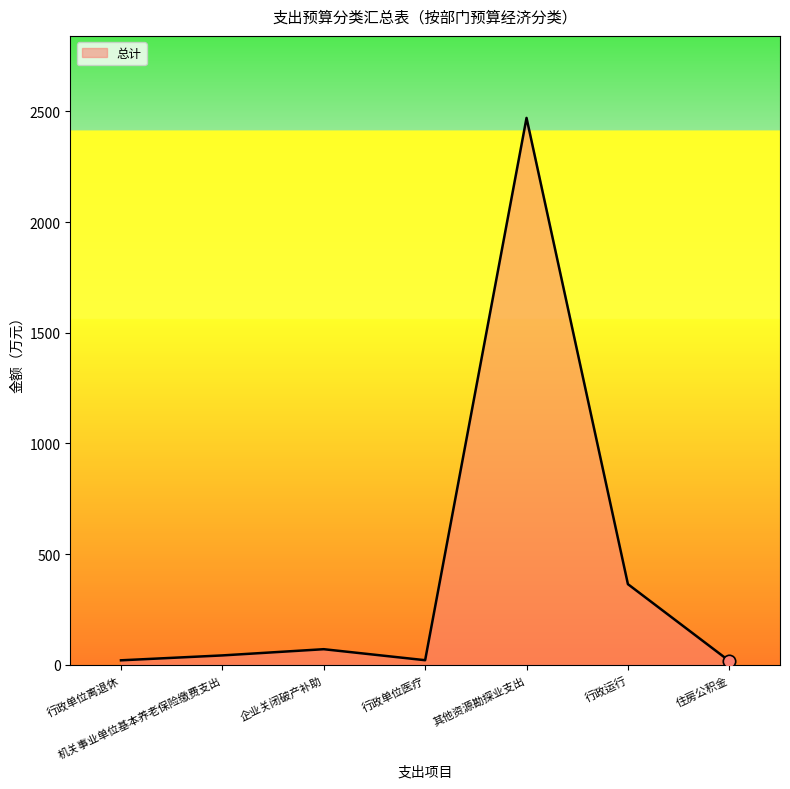

What is the ratio of the value at 企业关闭破产补助 to the value at 机关事业单位基本养老保险缴费支出?

1.7